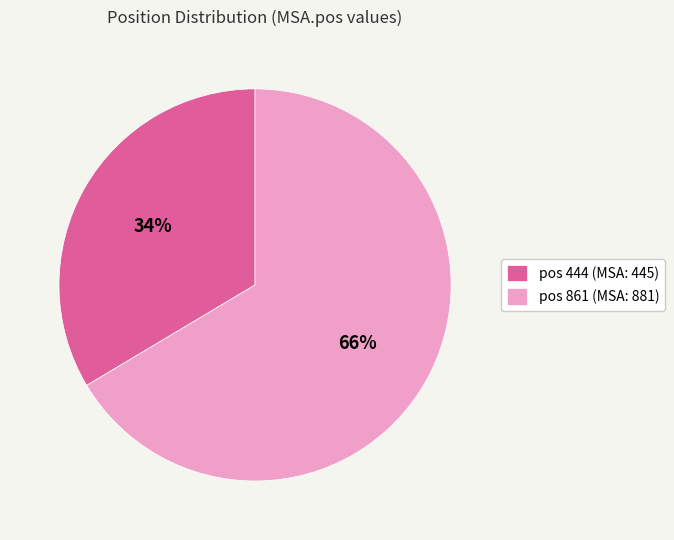

To the nearest percent, what is the average slice percentage?

50%